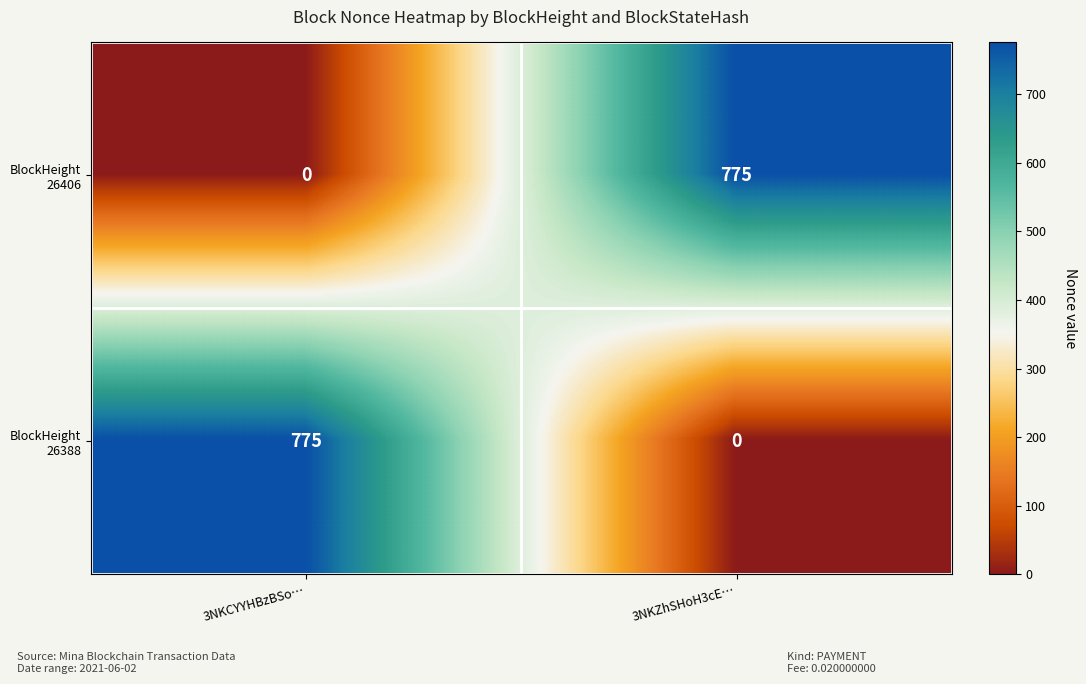

What is the total value across all series at 3NKCYYHBzBSo…?

775